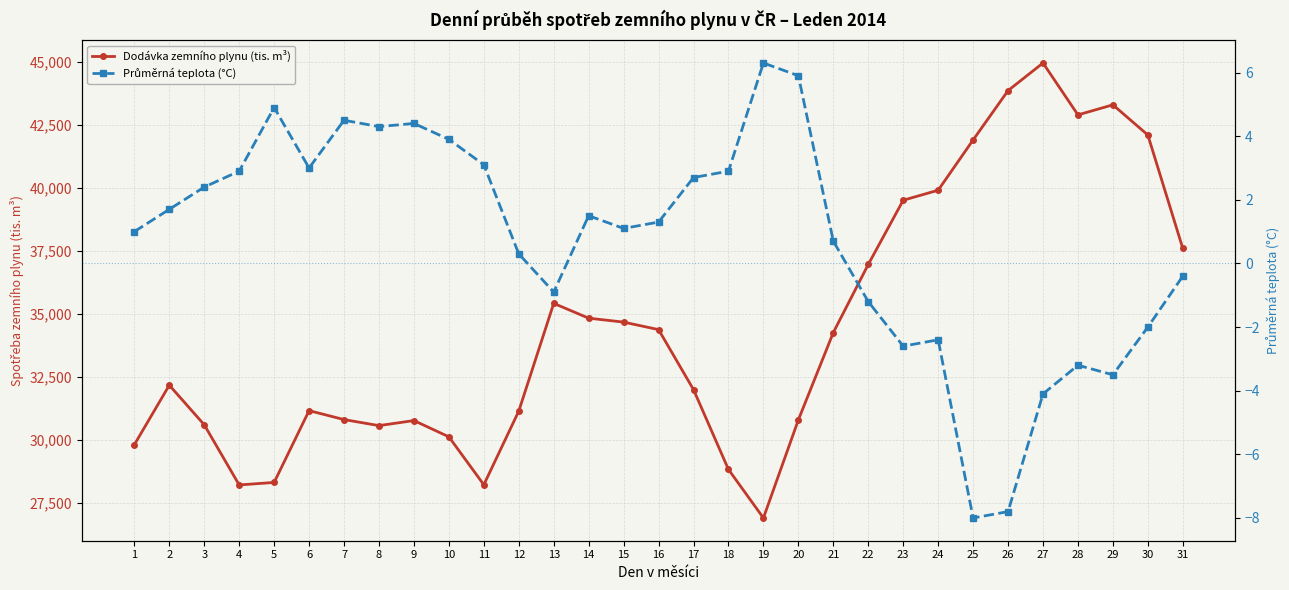

Where is the first local minimum for Dodávka zemního plynu (tis. m³)?

4